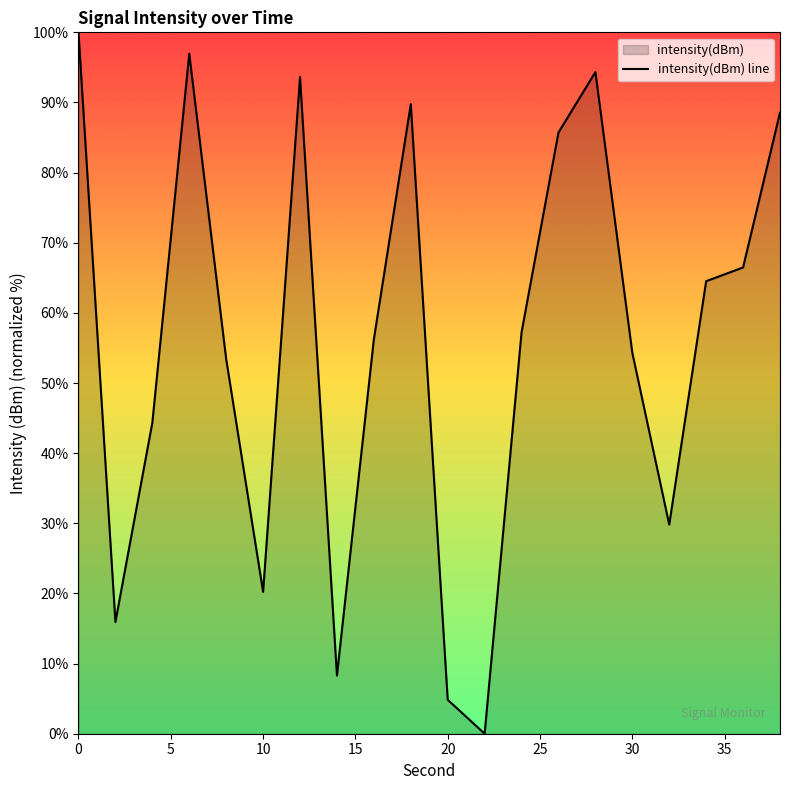

Read the value at 10.

20.2